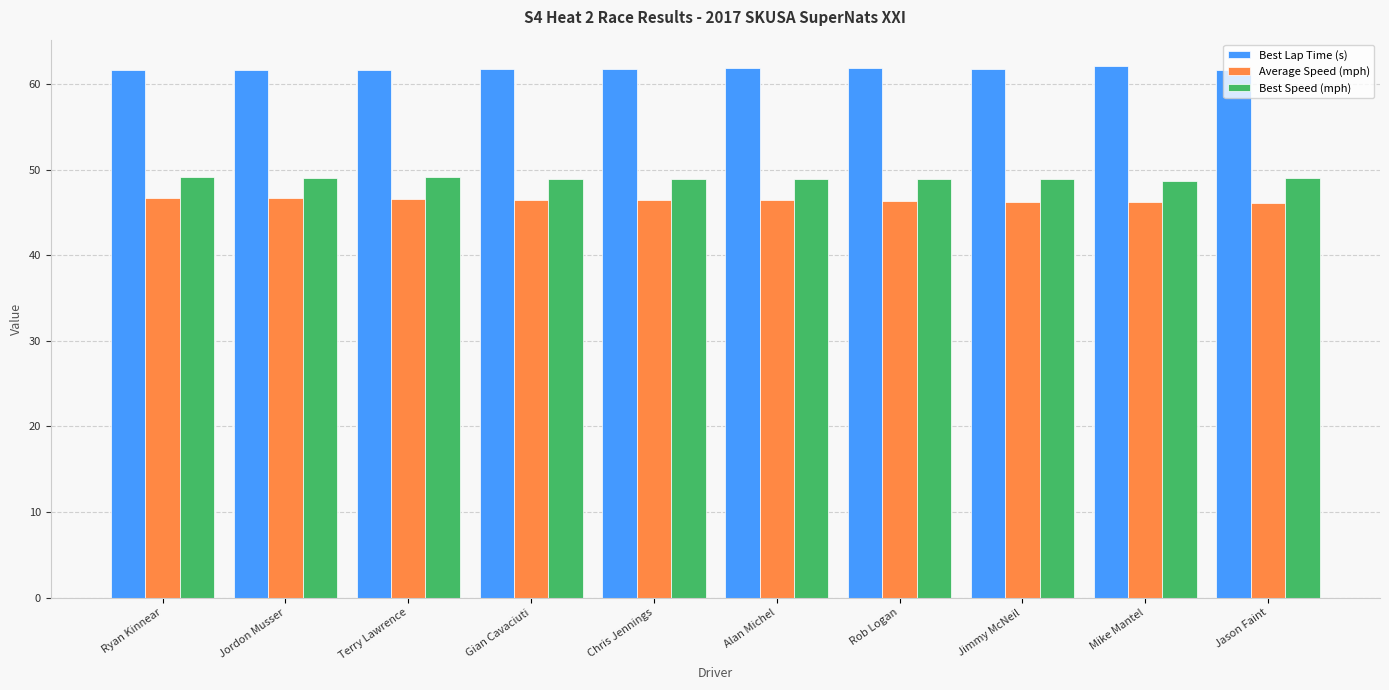

List the series in order of their overall mean, highest first.

Best Lap Time (s), Best Speed (mph), Average Speed (mph)